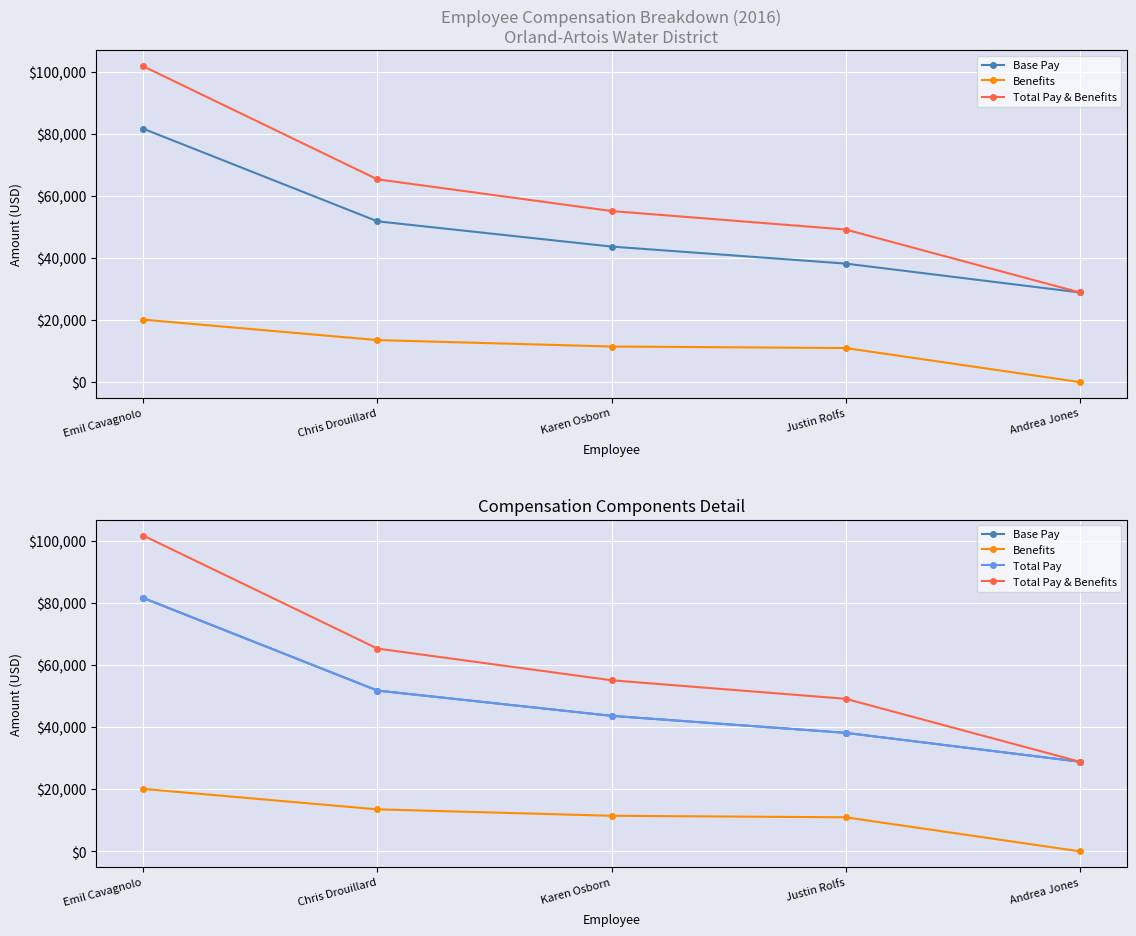

Reading left to right, list all the values displayed in this chart.

Base Pay: 81600	51780	43640	38162	28866
Benefits: 20112	13525	11454	10966	0
Total Pay & Benefits: 101712	65305	55094	49128	28866
Total Pay: 81600	51780	43640	38162	28866